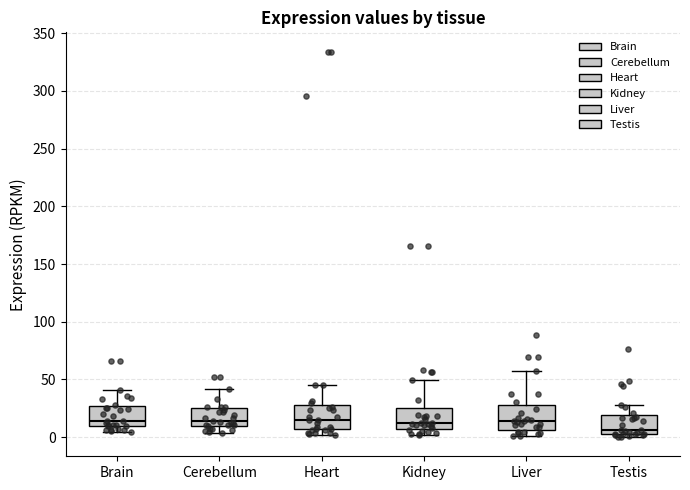

Reading left to right, transcribe this box plot: for each box, give where its median line is, the range the box spans, and where its two whiskers end, as read against the y-axis. The values are not printed on the chart, so give them approximately, as read against the axis.

Brain: median 15, box 10 to 25, whiskers 5 to 40
Cerebellum: median 15, box 10 to 25, whiskers 5 to 40
Heart: median 15, box 5 to 30, whiskers 0 to 45
Kidney: median 10, box 5 to 25, whiskers 0 to 50
Liver: median 15, box 5 to 25, whiskers 0 to 55
Testis: median 5 (just above the box's lower edge), box 5 to 20, whiskers 0 to 30